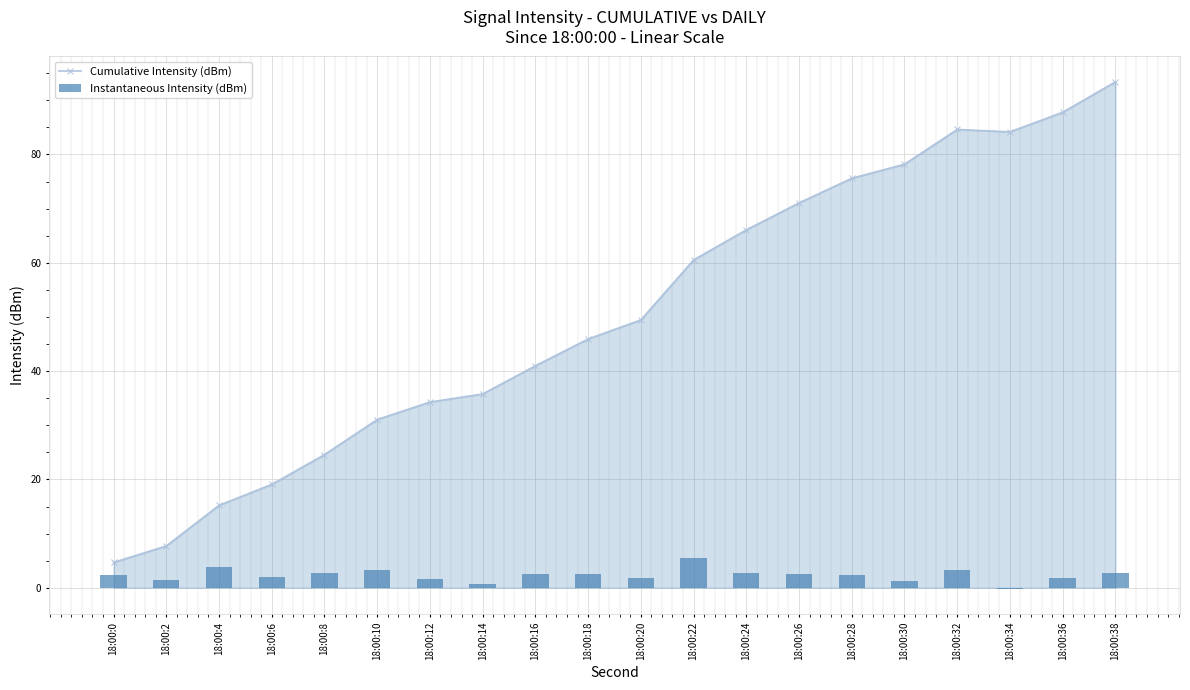

The value of Instantaneous Intensity (dBm) at 18:00:28 is 2.3. True or false?

True